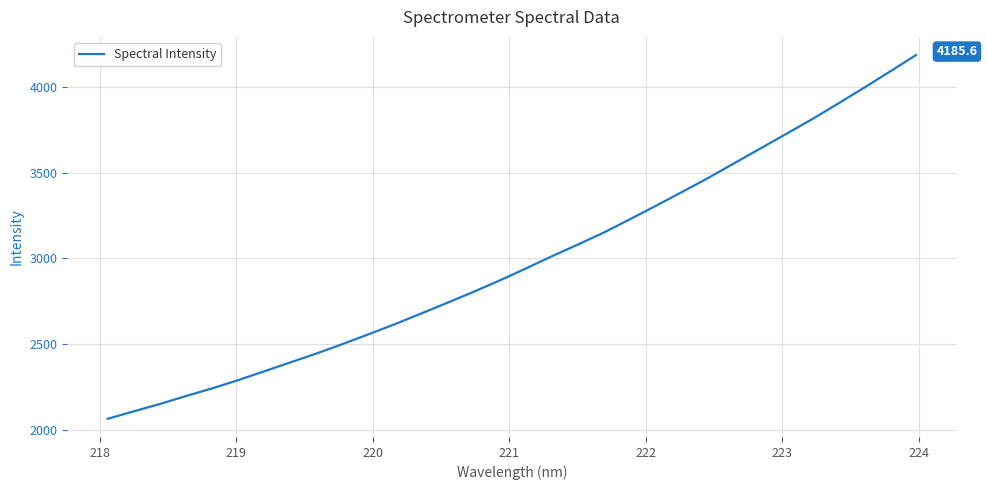

What is the smallest value displayed?

2065.5